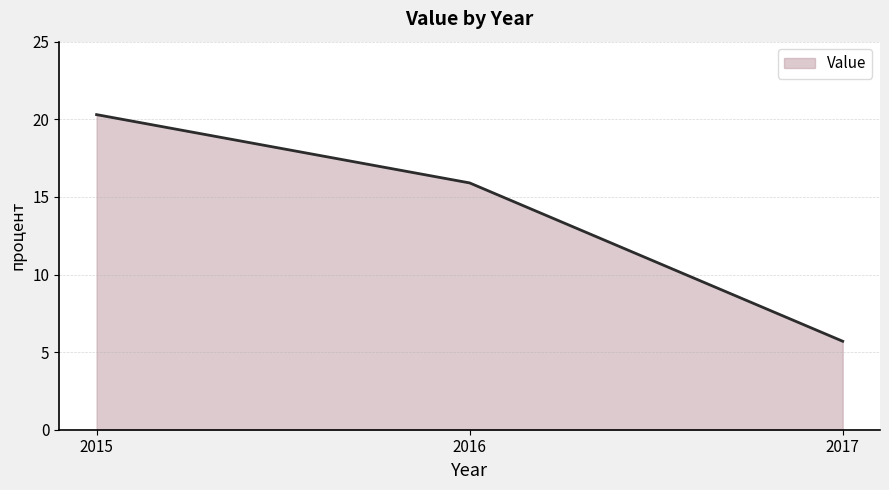

Rank the categories by value from highest to lowest.

2015, 2016, 2017